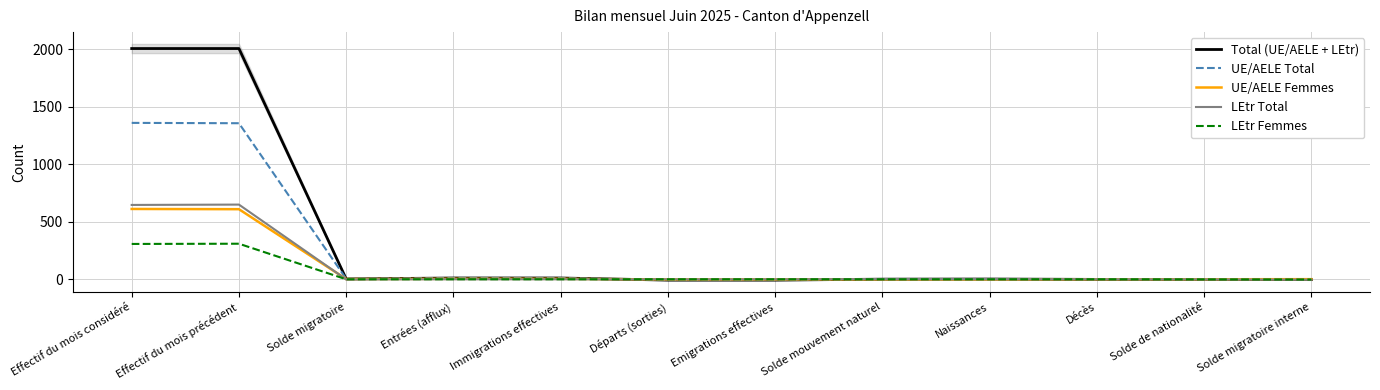

In UE/AELE Total, how many points are higher than both neighbors (excluding endpoints)?

1